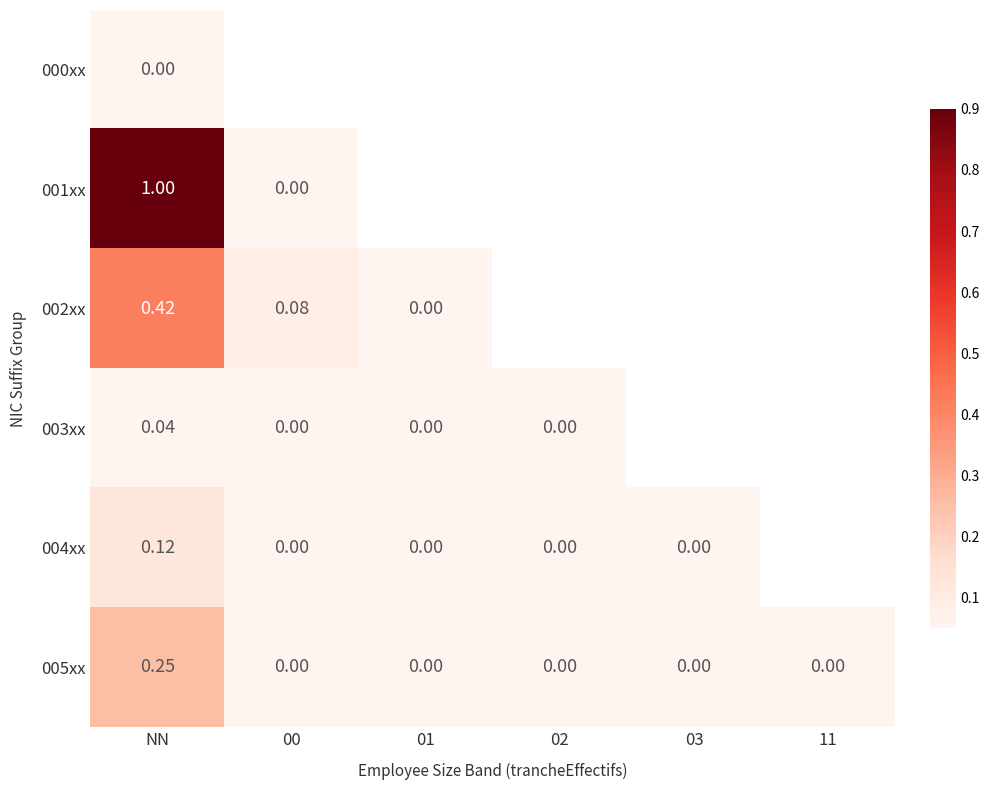

Which series has the widest spread of values?

001xx